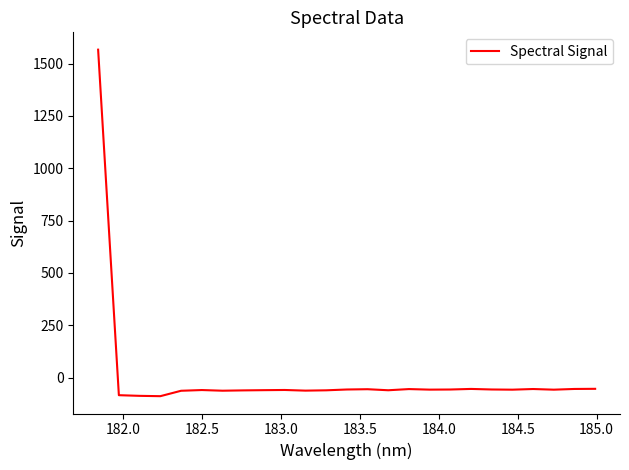

What is the smallest value displayed?

-88.8